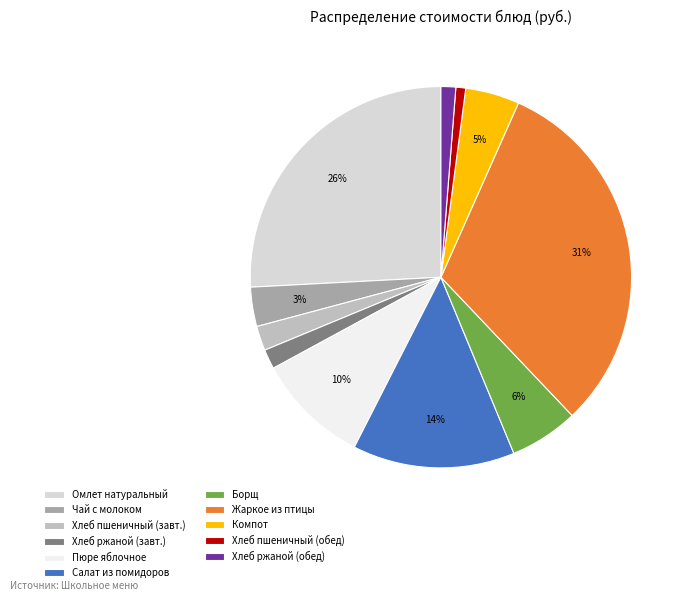

What is the largest slice in the pie chart?

Жаркое из птицы